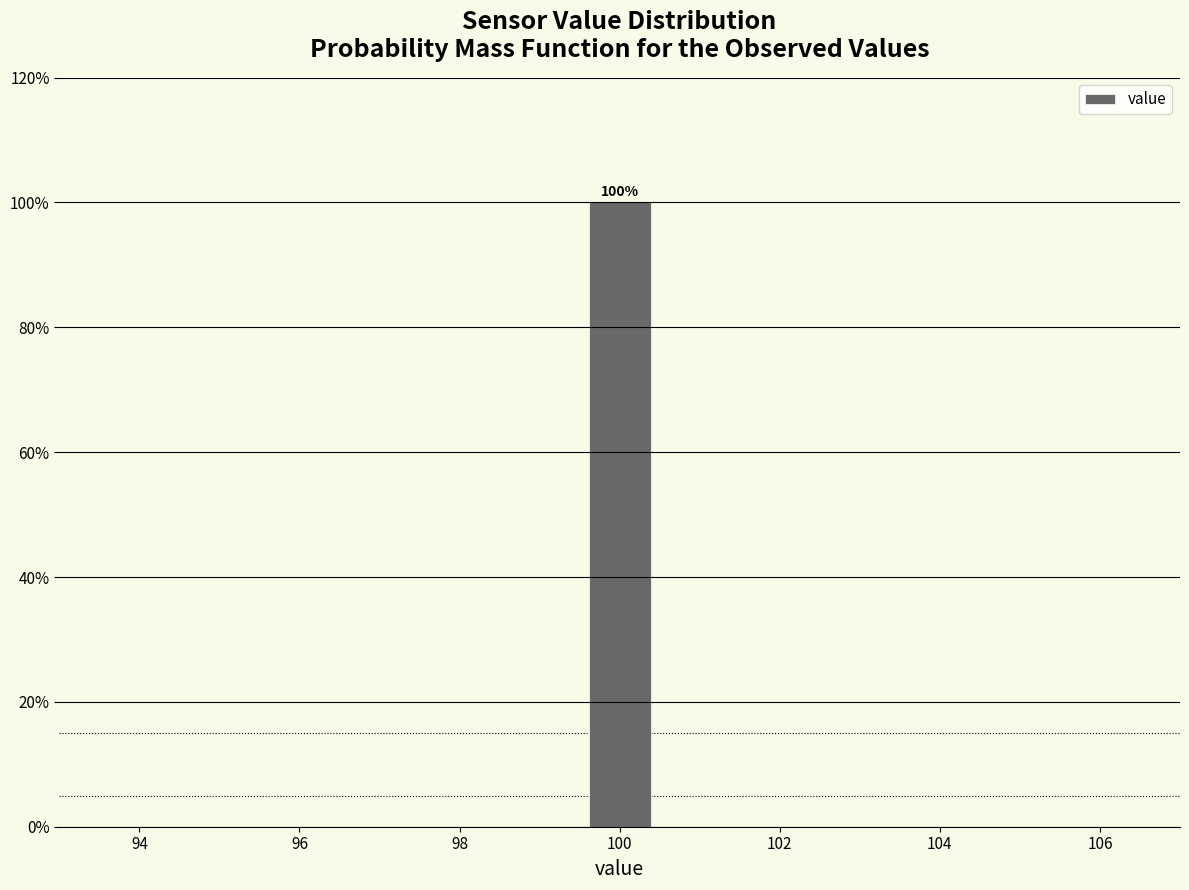

Over which range of the x-axis is the bar tallest?

99.6 to 100.4